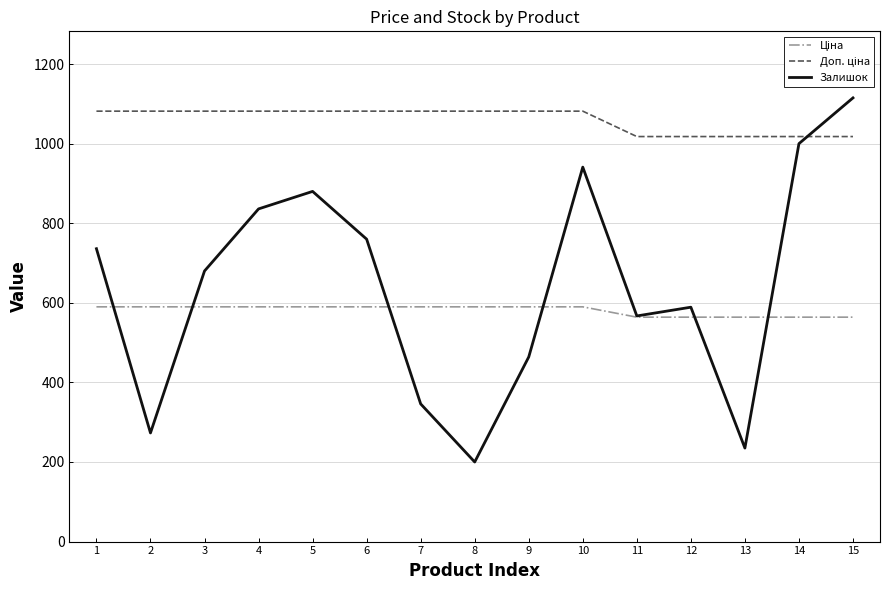

What is the spread (max minus min) of values at 5?

491.7